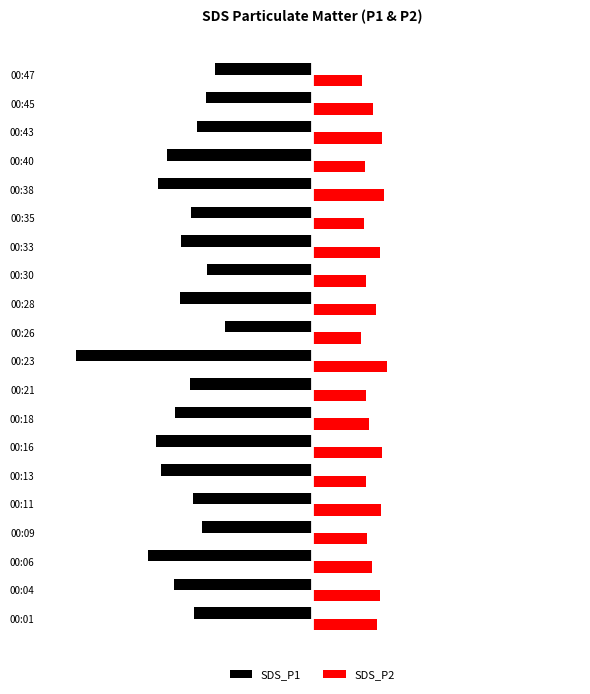

List the series in order of their overall mean, highest first.

SDS_P2, SDS_P1